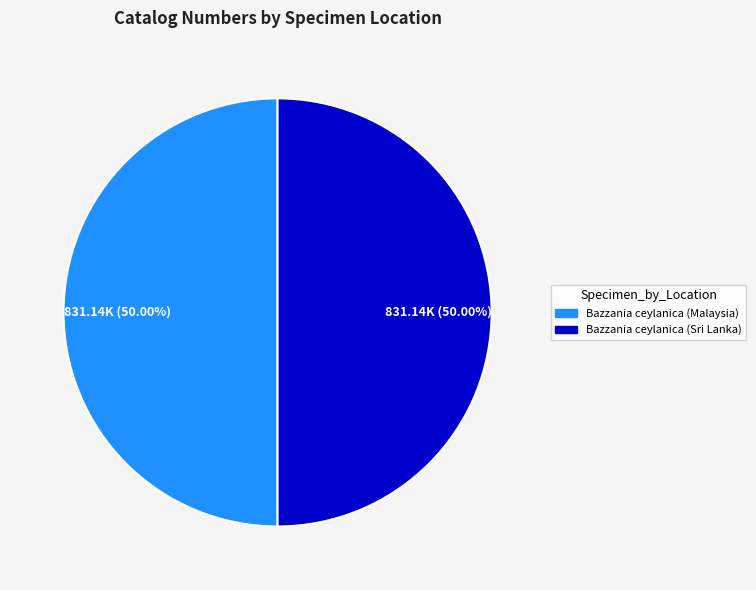

To the nearest percent, what portion does Bazzania ceylanica (Sri Lanka) represent?

50%